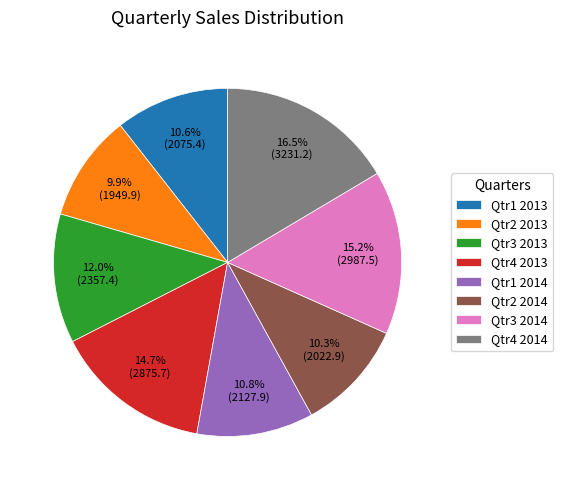

To the nearest percent, what portion does Qtr3 2013 represent?

12%